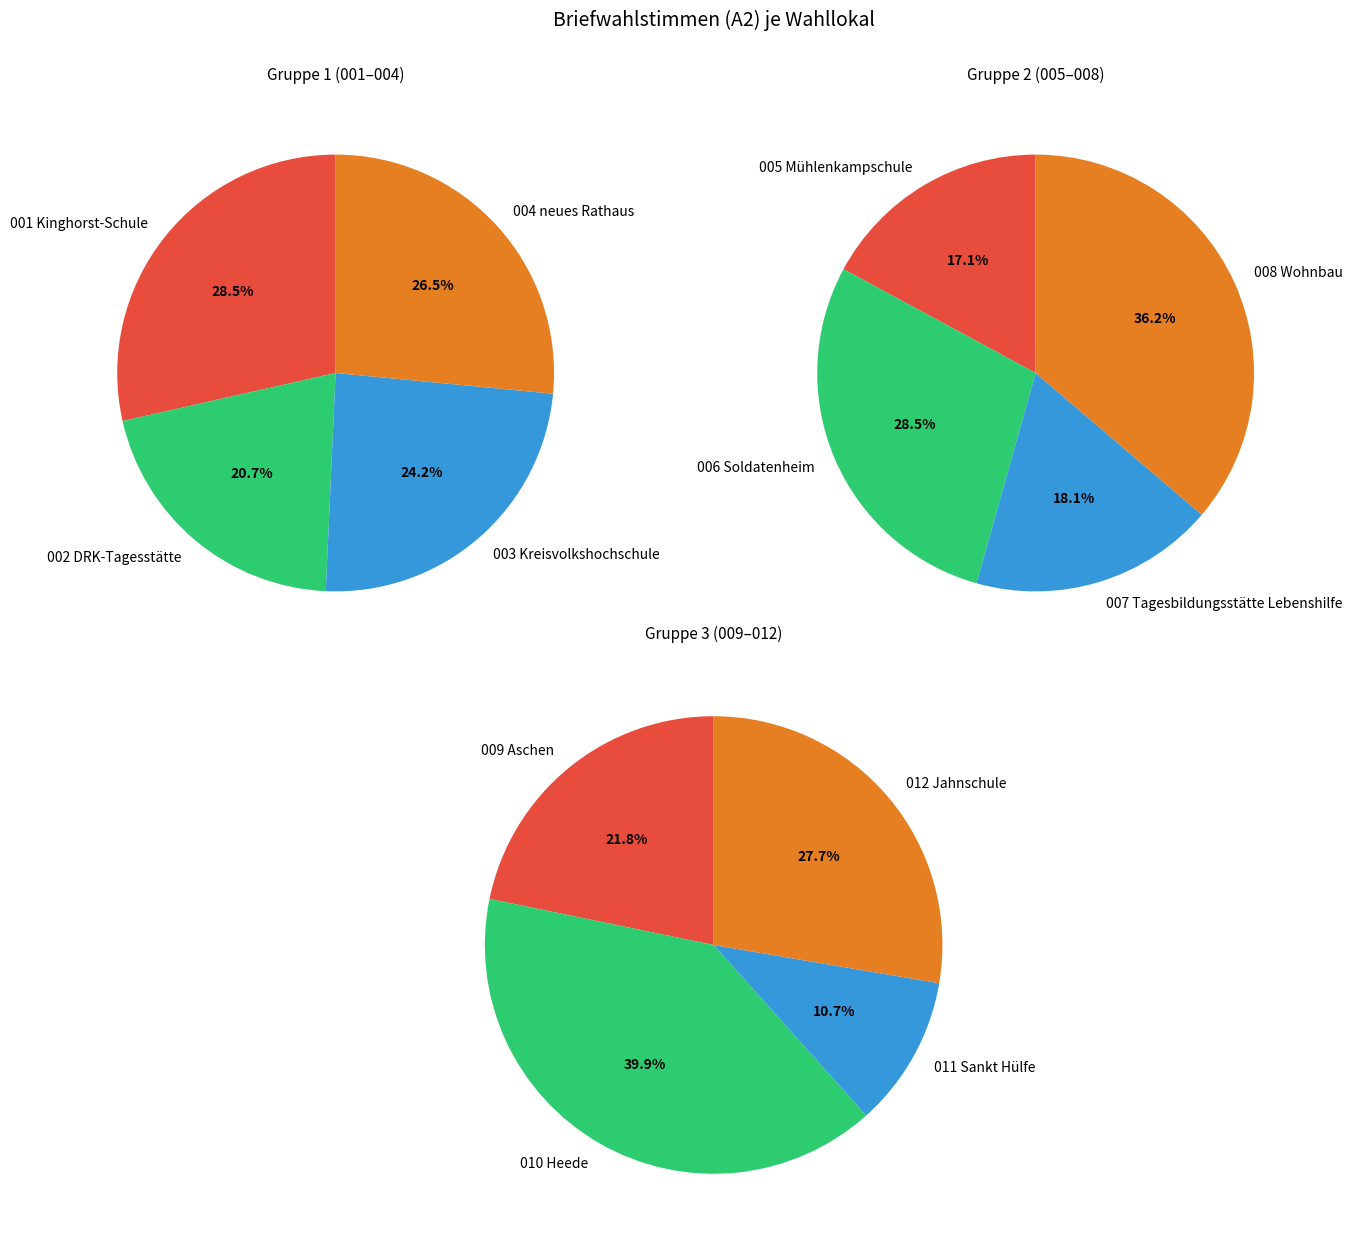

Is 004 neues Rathaus the majority of the pie?

No